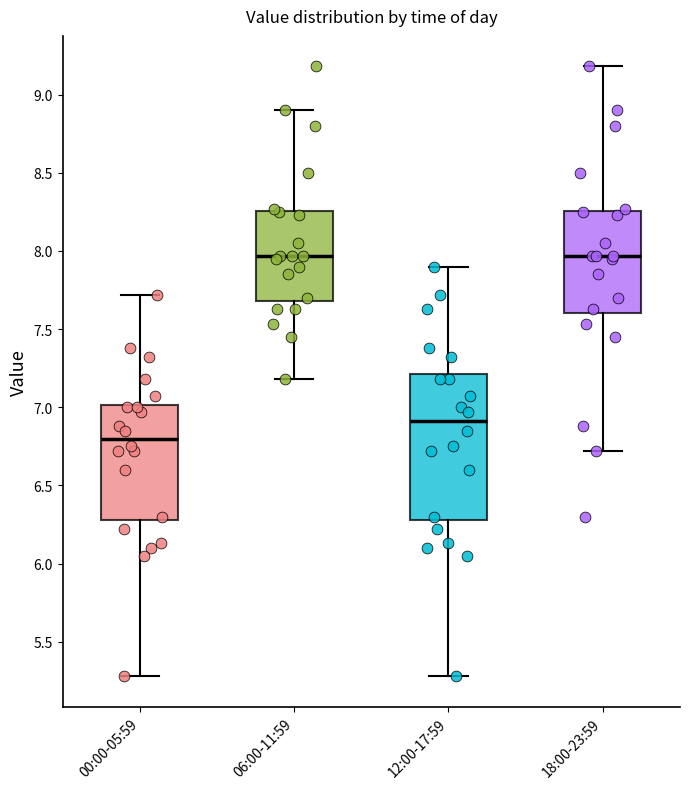

Which box is the tallest, from its lower edge to its upper edge?

12:00-17:59